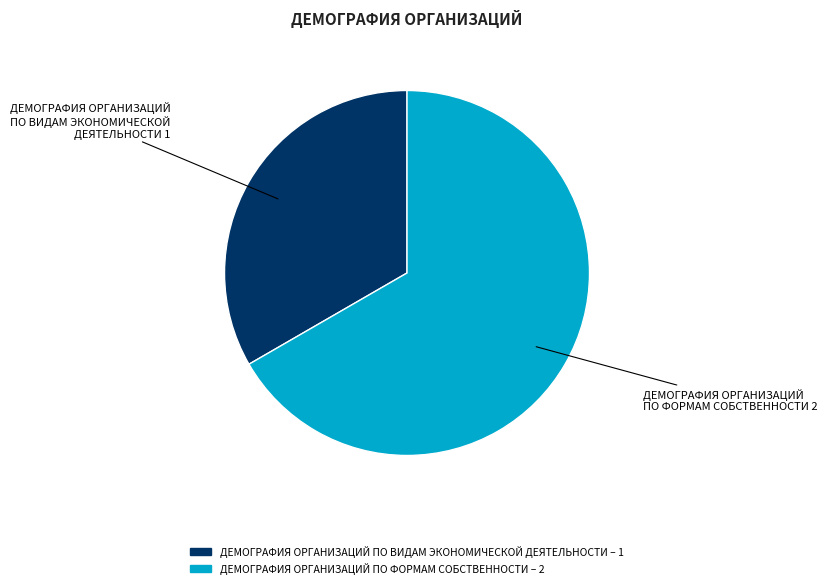

Approximately how many times larger is the value at ДЕМОГРАФИЯ ОРГАНИЗАЦИЙ ПО ВИДАМ ЭКОНОМИЧЕСКОЙ ДЕЯТЕЛЬНОСТИ compared to ДЕМОГРАФИЯ ОРГАНИЗАЦИЙ ПО ФОРМАМ СОБСТВЕННОСТИ?

0.5